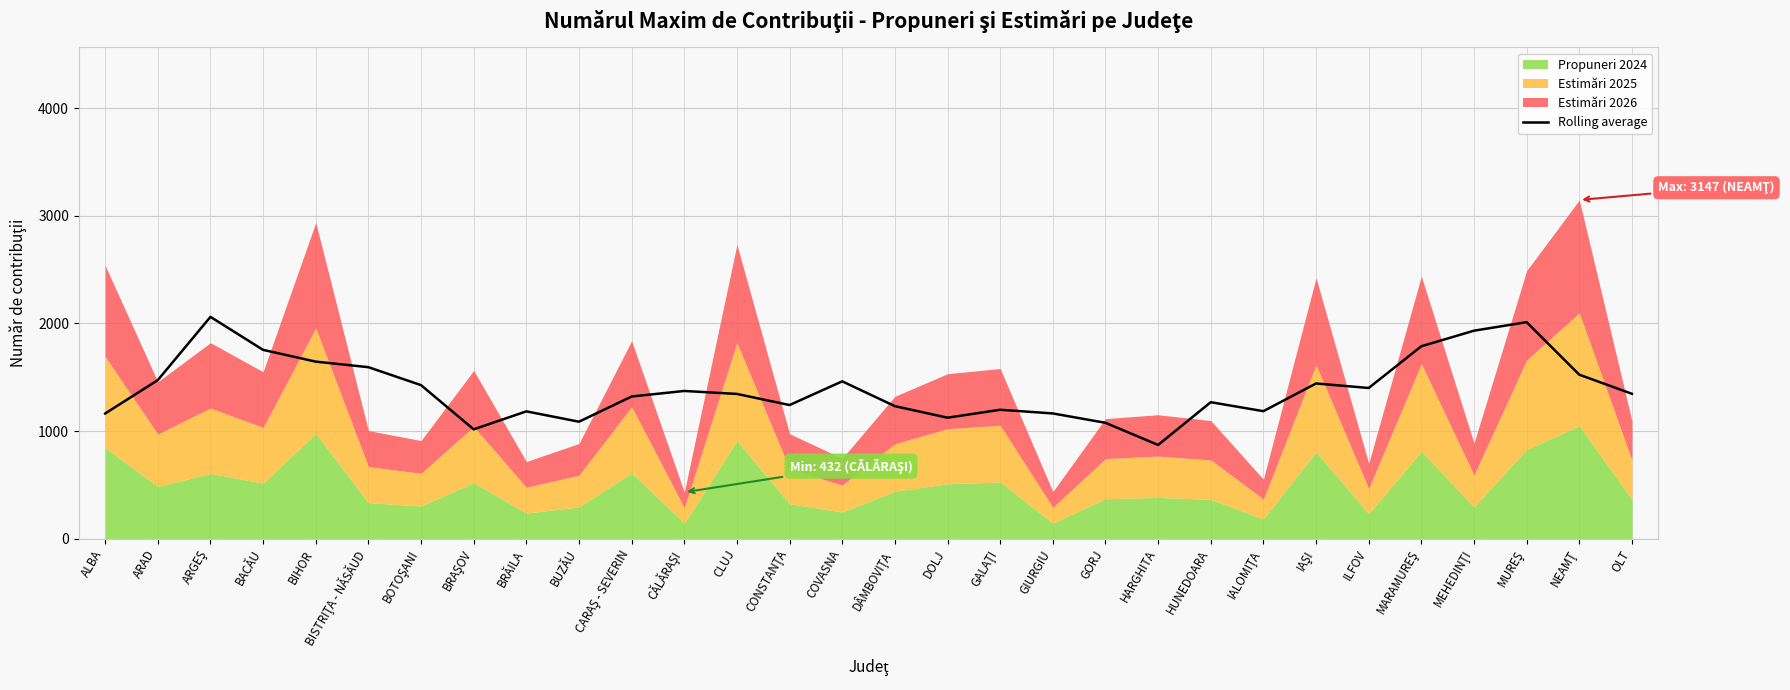

How many values exceed 1346?

15